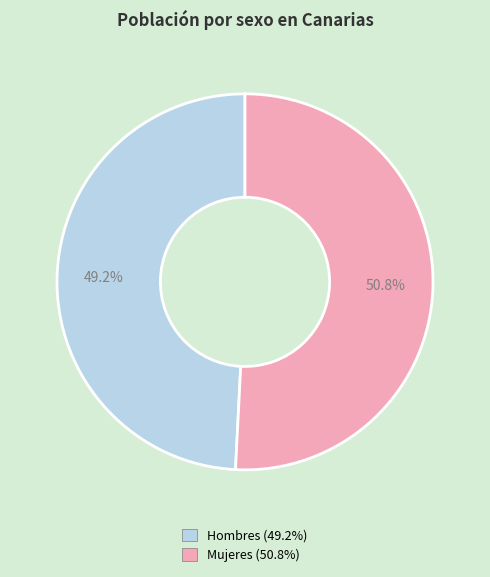

To the nearest percent, what is the average slice percentage?

50%